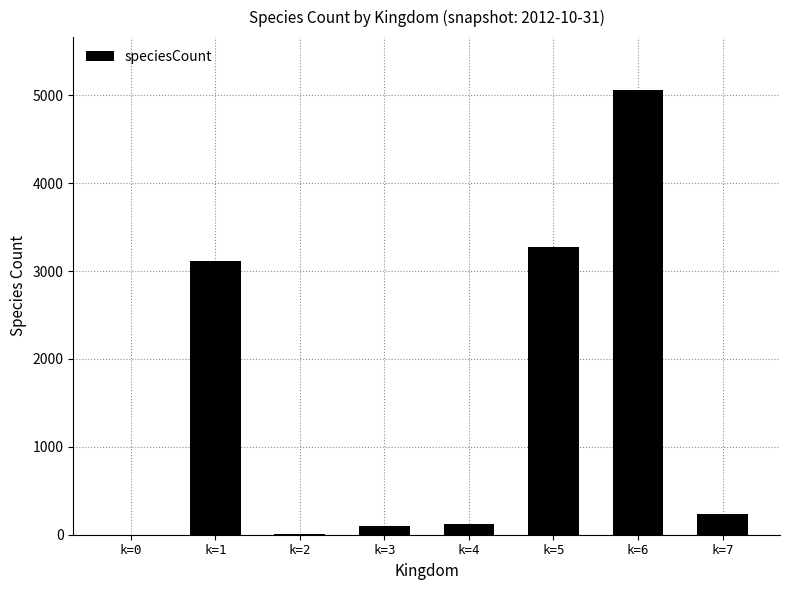

Is it true that the value at k=6 is 2755?

False